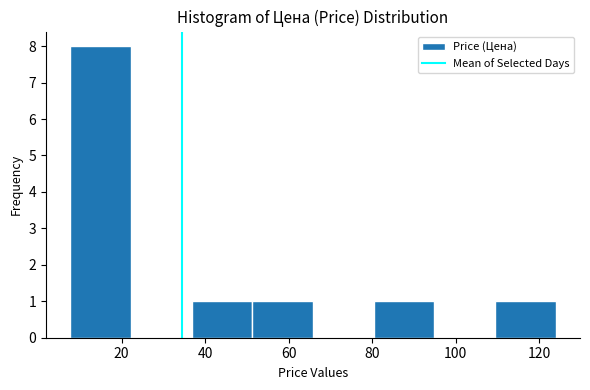

Reading left to right, transcribe this chart: for each bar, give the range it covers on the x-axis and its height. Neither the bar edges nor the heights are printed on the chart, so give them approximately, as read against the axes.

8 to 22: 8
22 to 36: 0
36 to 52: 1
52 to 66: 1
66 to 80: 0
80 to 94: 1
94 to 110: 0
110 to 124: 1